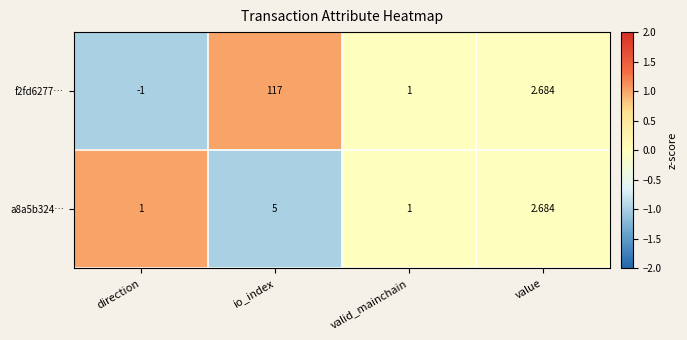

Which category has the highest value in the a8a5b324… series?

io_index